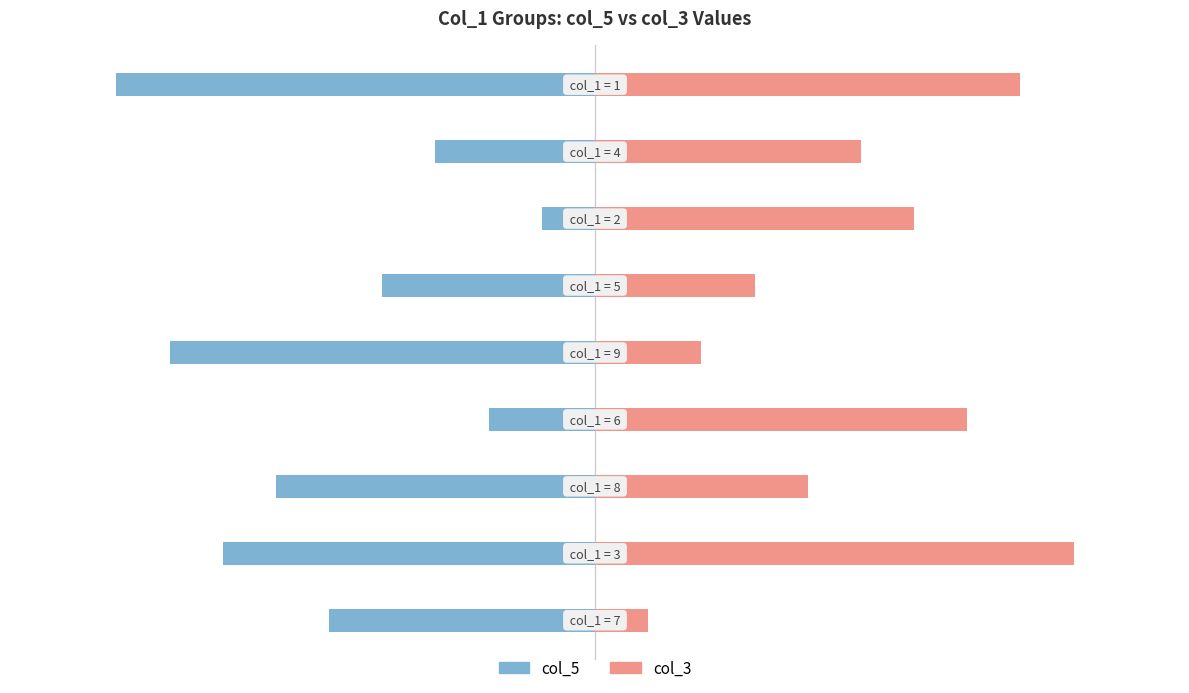

Is the value of col_5 at 0 greater than the value of col_3 at 4?

No